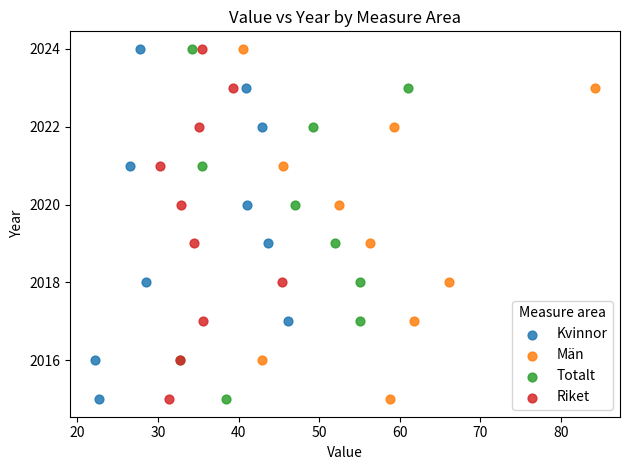

What are all the series names shown in the legend?

Kvinnor, Män, Totalt, Riket